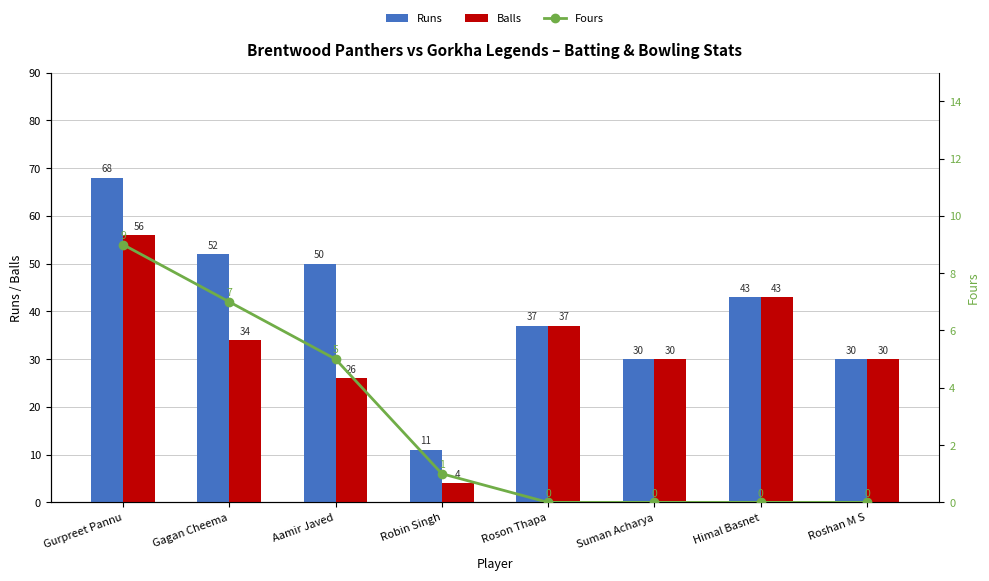

Which series has the largest total across all categories?

Runs